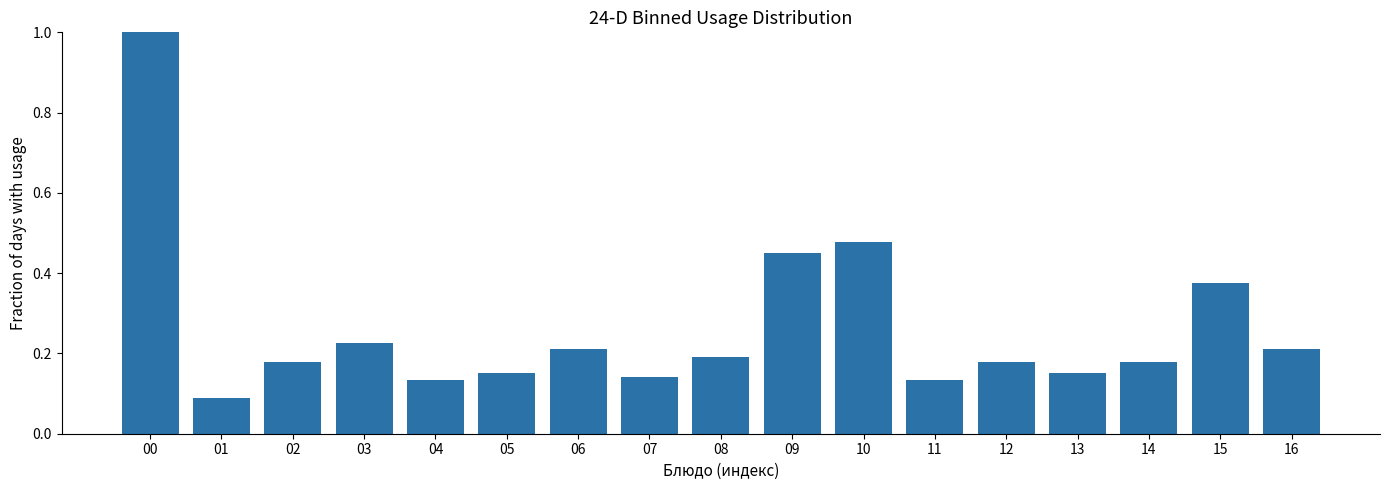

At which category does the chart reach its minimum across all series?

01